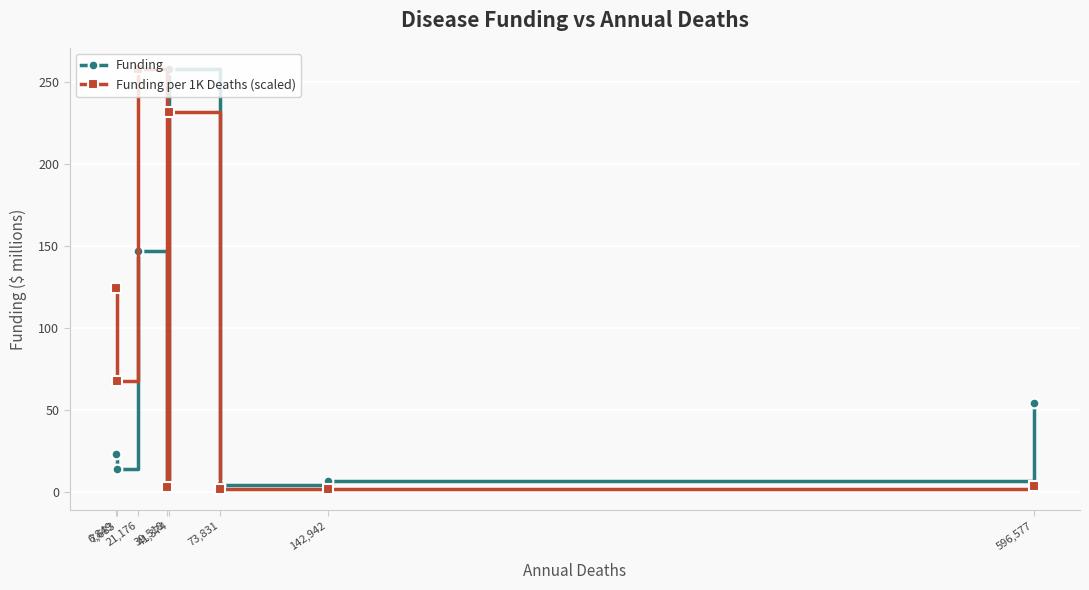

List the series in order of their overall mean, highest first.

Funding per 1K Deaths (scaled), Funding